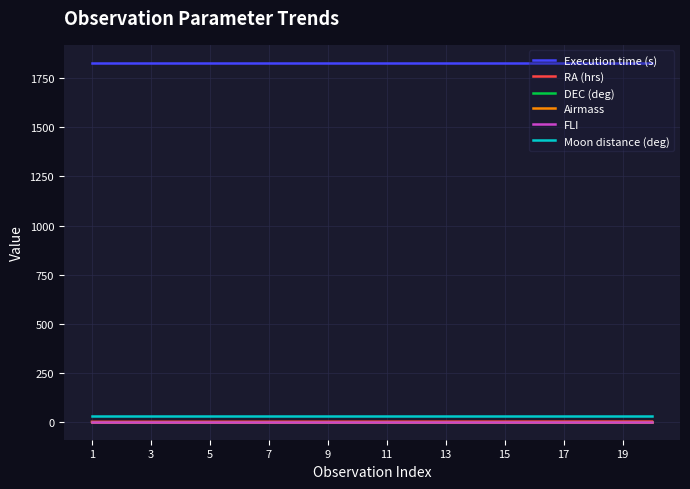

Which series has the largest total across all categories?

Execution time (s)